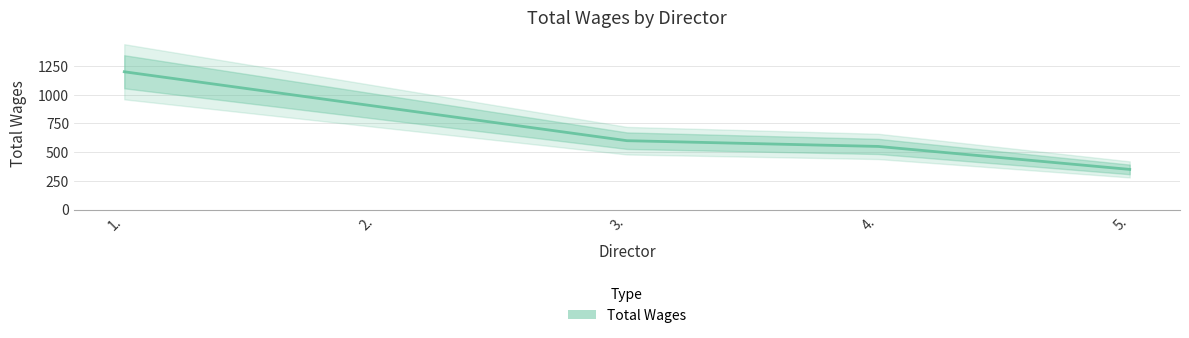

The value at 3. is 600. True or false?

True